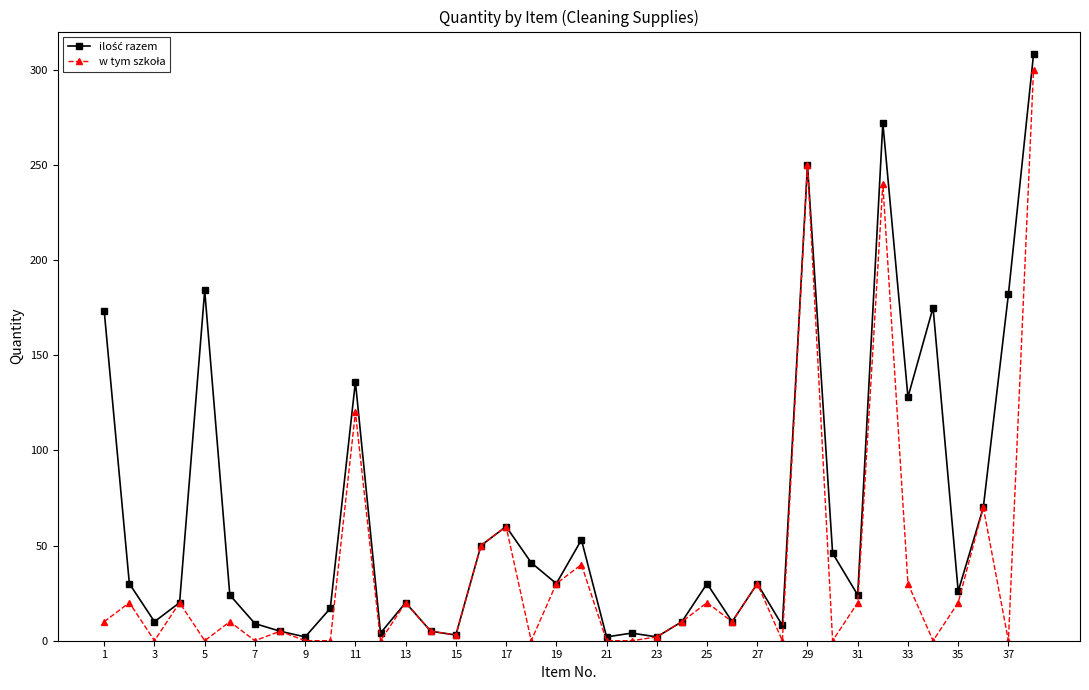

What is the greatest value displayed?

308